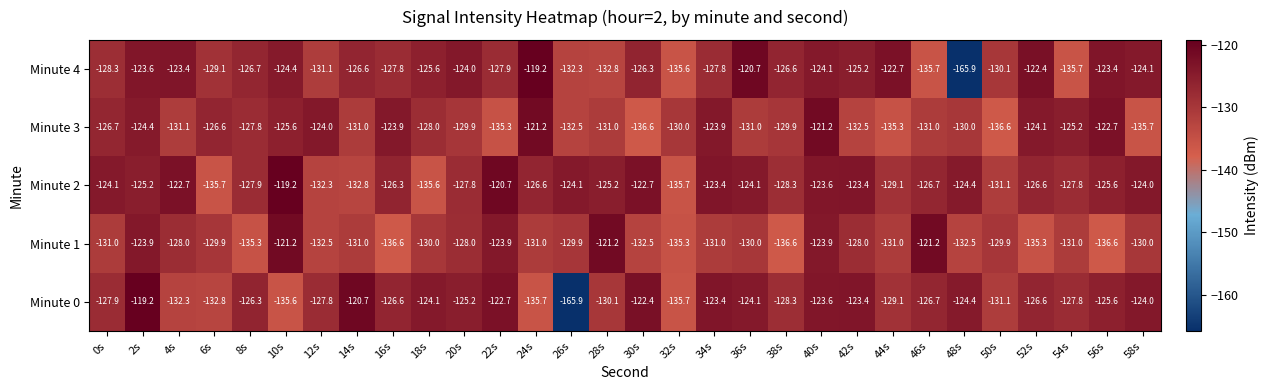

What is the total value across all series at 12s?

-647.7